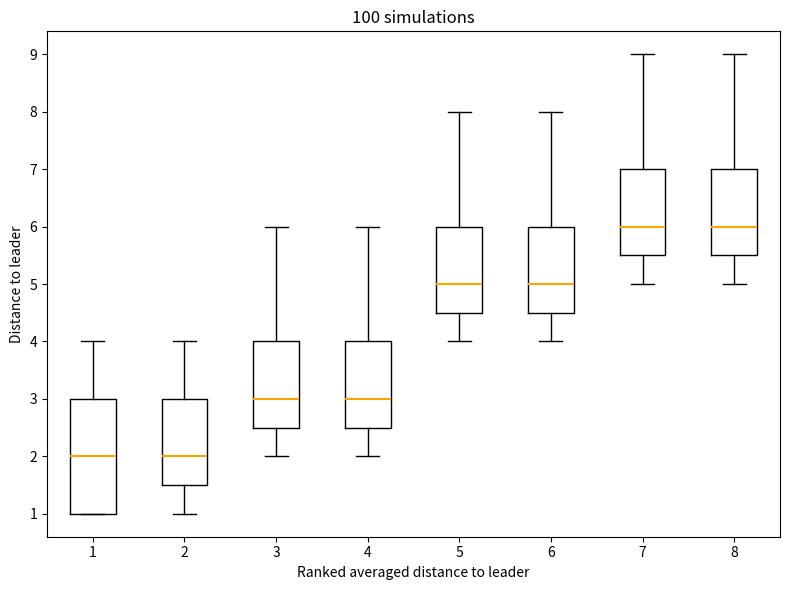

Comparing the boxes themselves (not the whiskers), which one is the tallest?

1